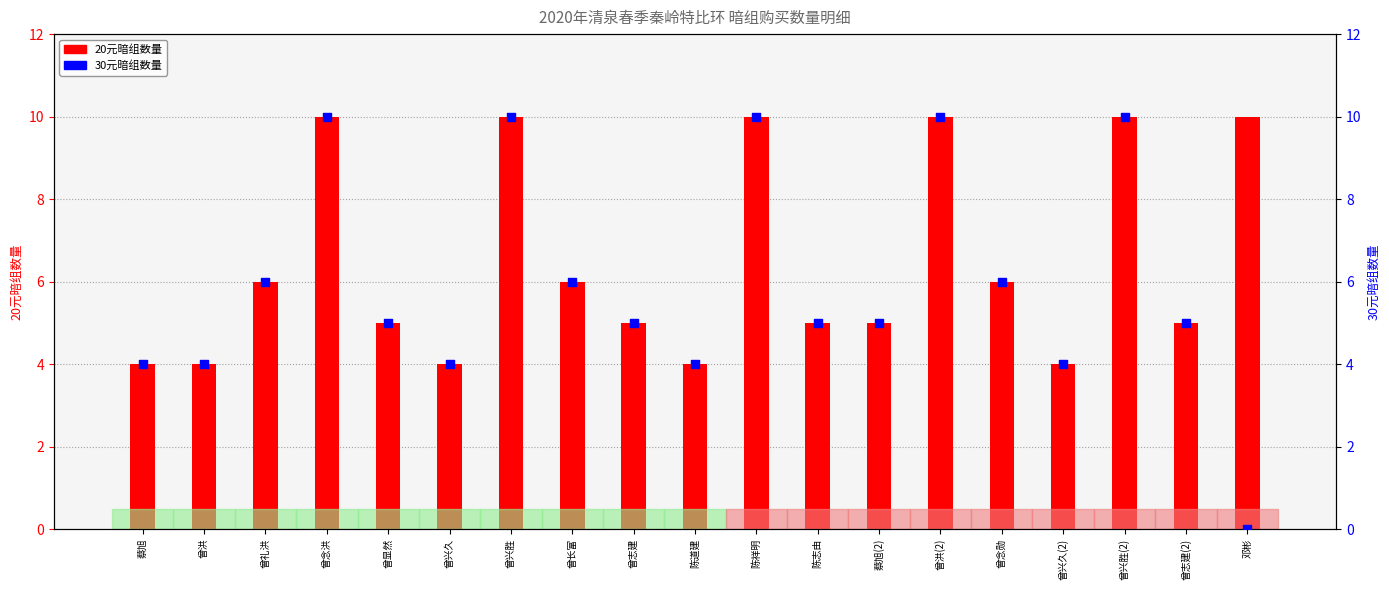

What is the change in value from 蔡旭(2) to 曾兴久(2)?

-1